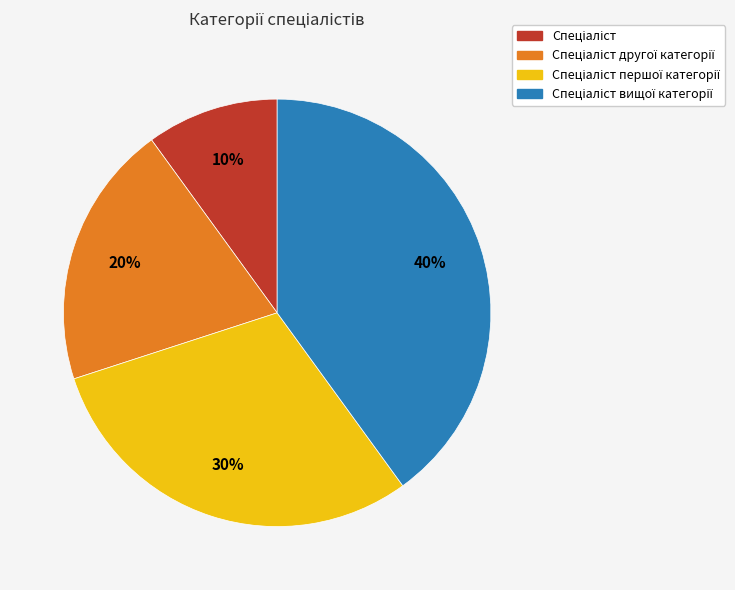

Is there any slice that represents more than half of the pie?

No